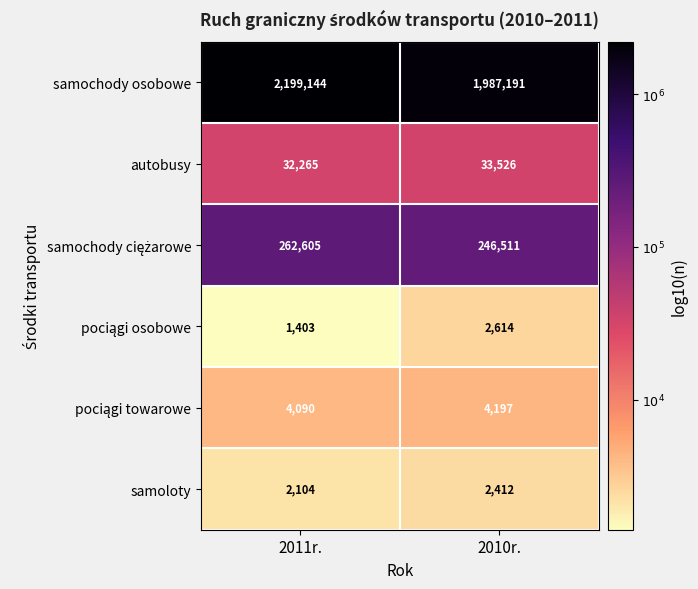

At which category is the sum across all series the highest?

2011r.